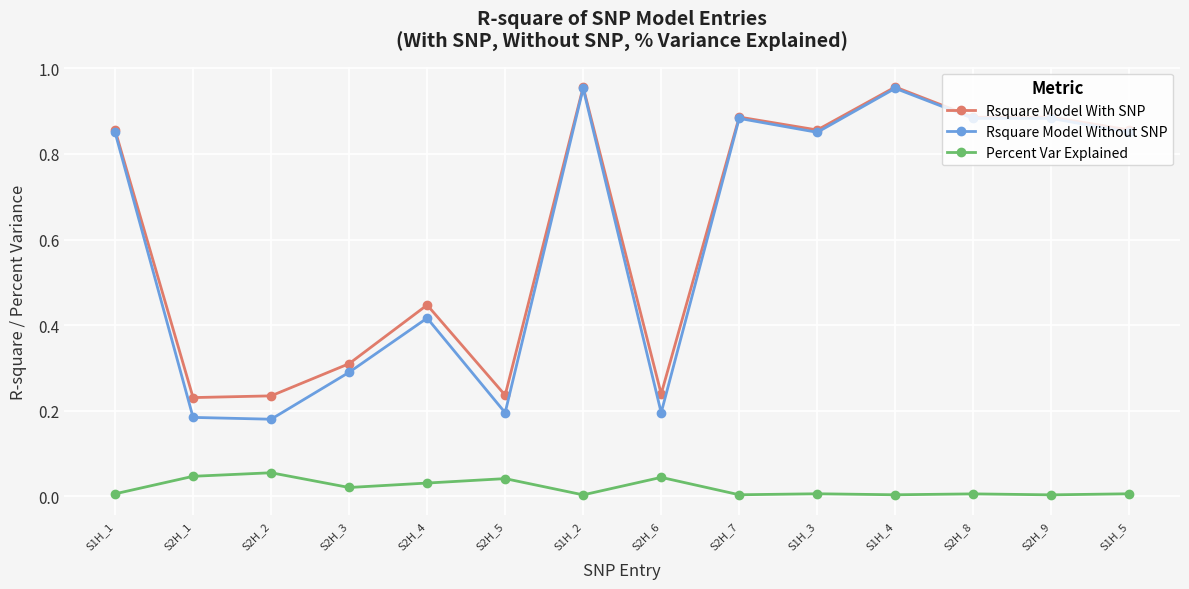

True or false: Percent Var Explained has a value of 0.0 at S2H_7.

True